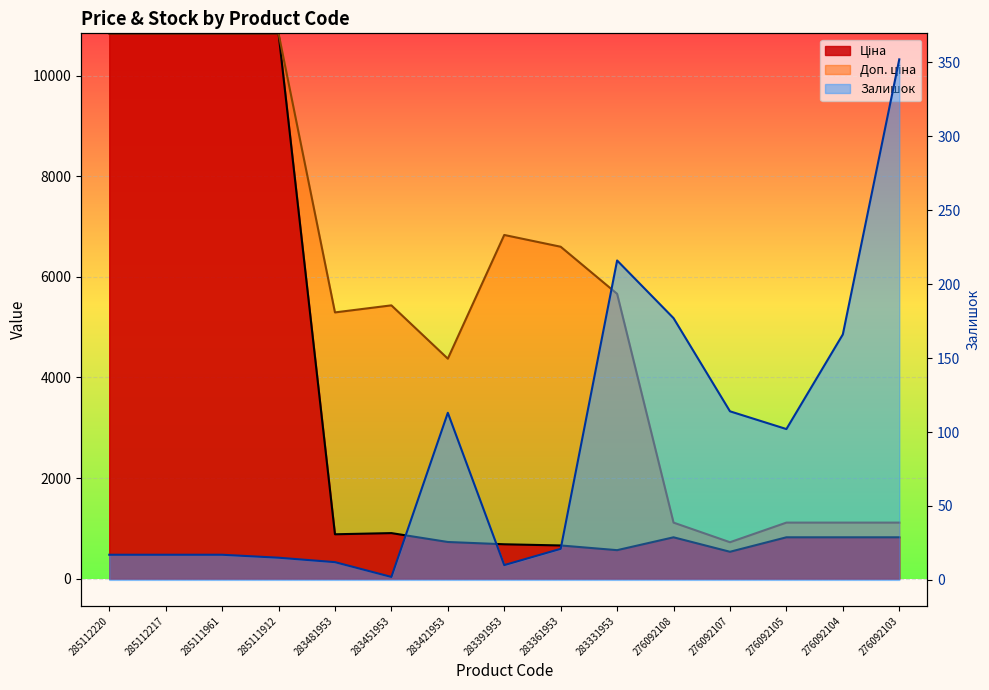

Between 285111961 and 276092103, which series saw the biggest shift?

Ціна